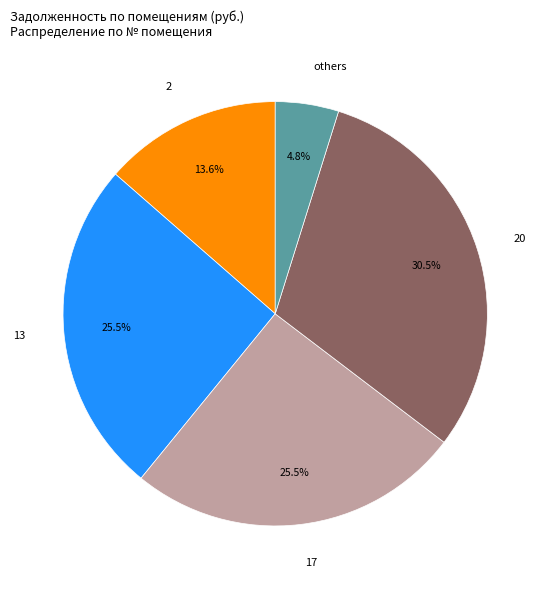

Approximately how many times larger is the value at 13 compared to others?

5.3